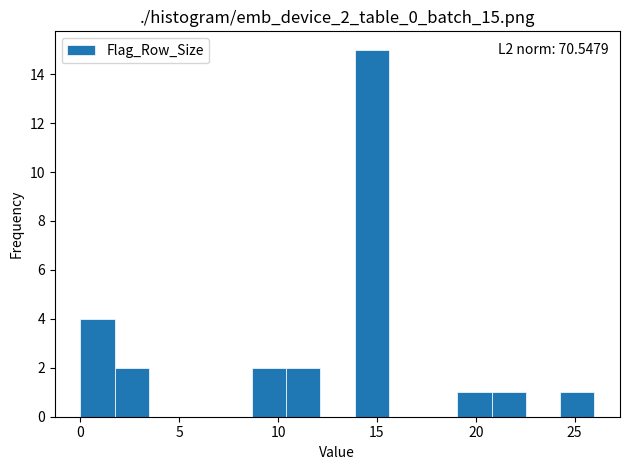

Read against the x-axis, roughly where is the centre of the tallest bar?

14.5